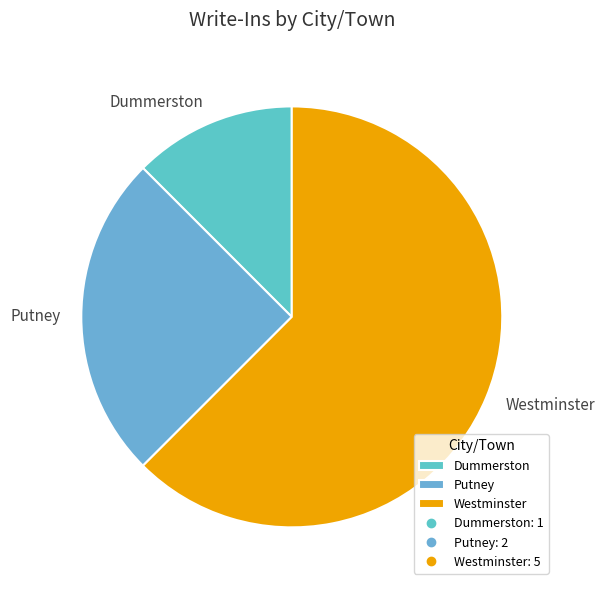

Which has a higher value, Westminster or Dummerston?

Westminster